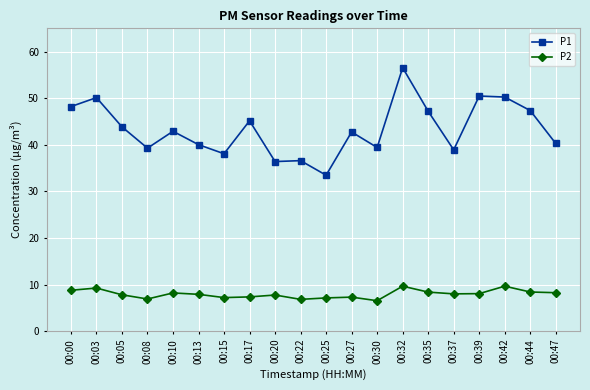

What is the smallest value displayed?

6.5